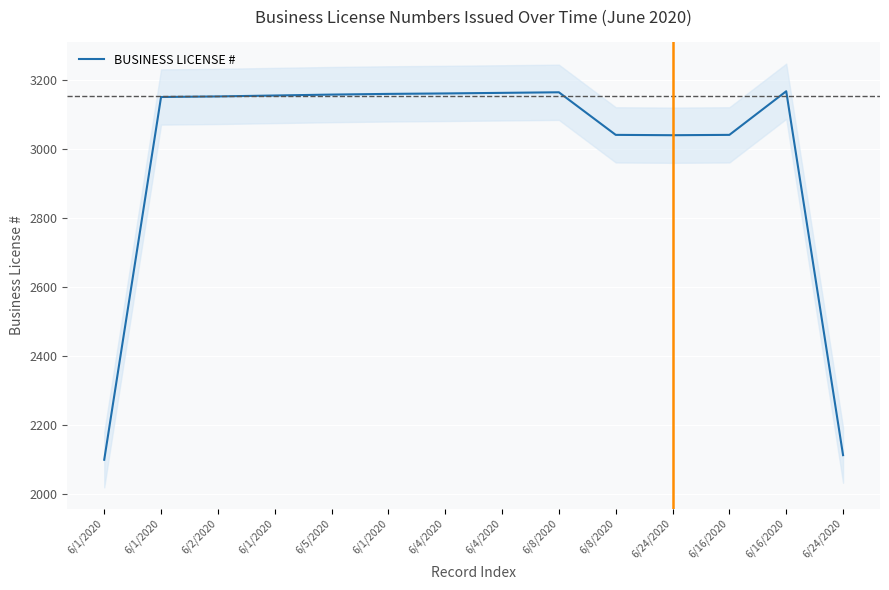

How many values are below 3155?

7